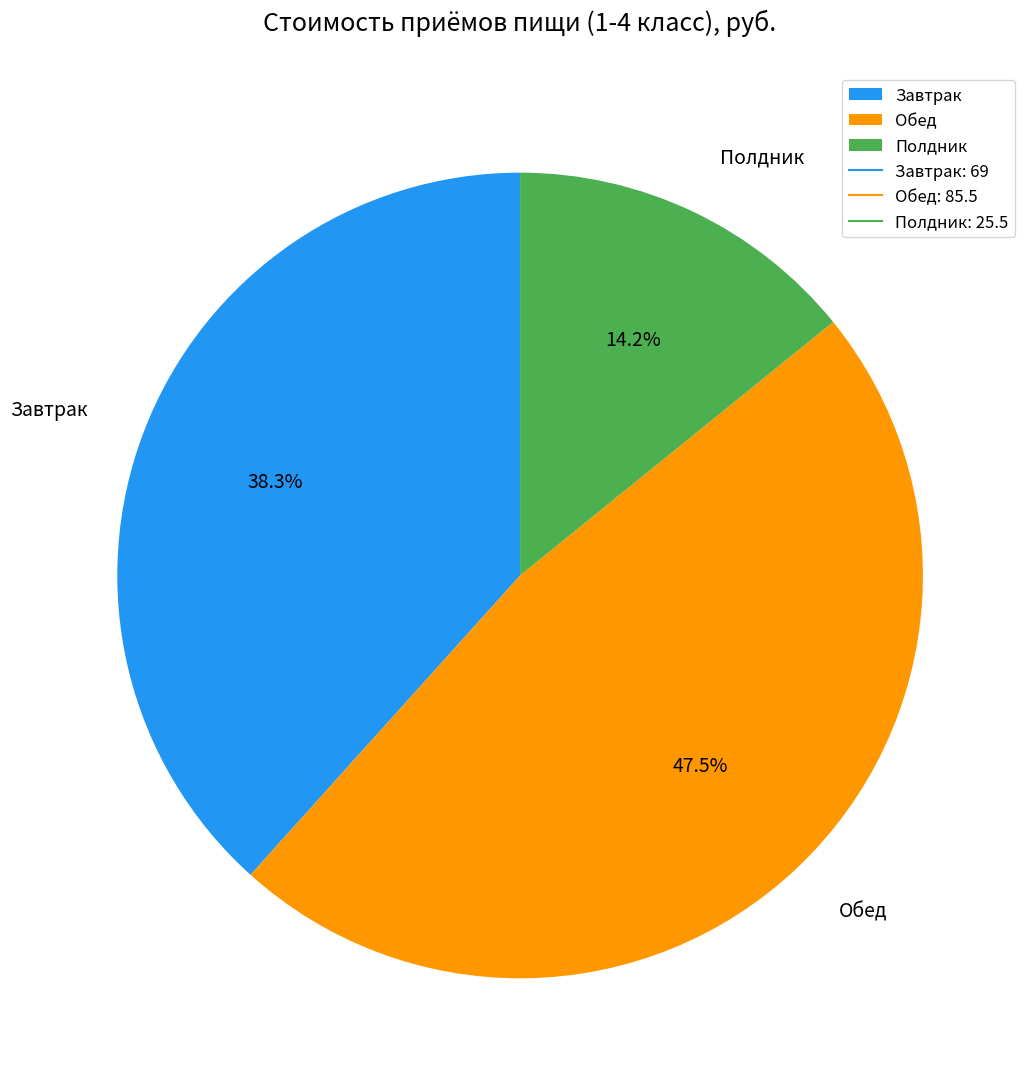

Combined, do Полдник and Завтрак account for over 50%?

Yes